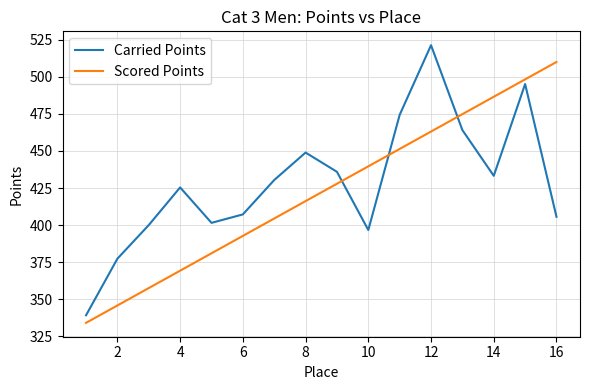

List the series in order of their peak value, highest first.

Carried Points, Scored Points